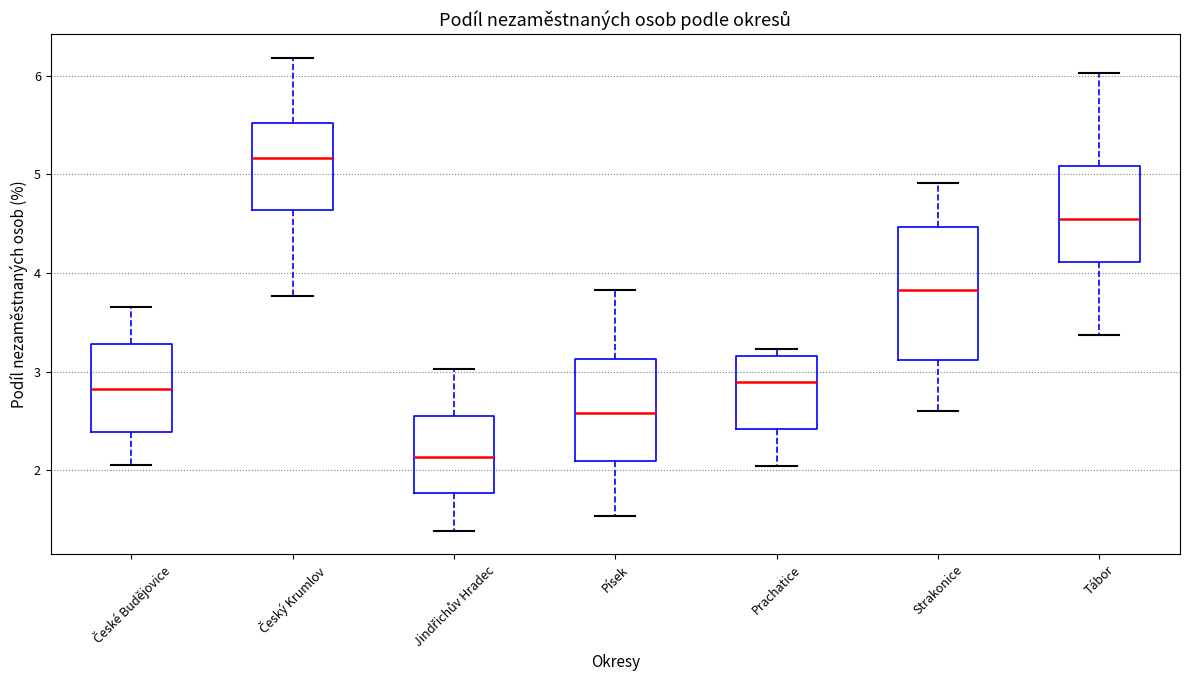

Where does the lower whisker of the box for Prachatice end on the y-axis? The values are not printed on the chart, so give them approximately, as read against the axis.

2.0